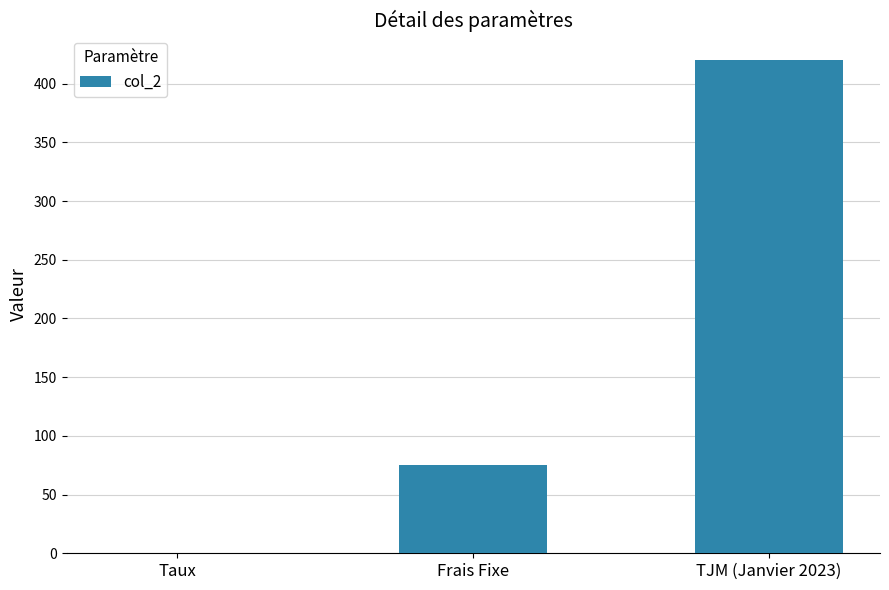

Which label corresponds to the largest value in the chart?

TJM (Janvier 2023)